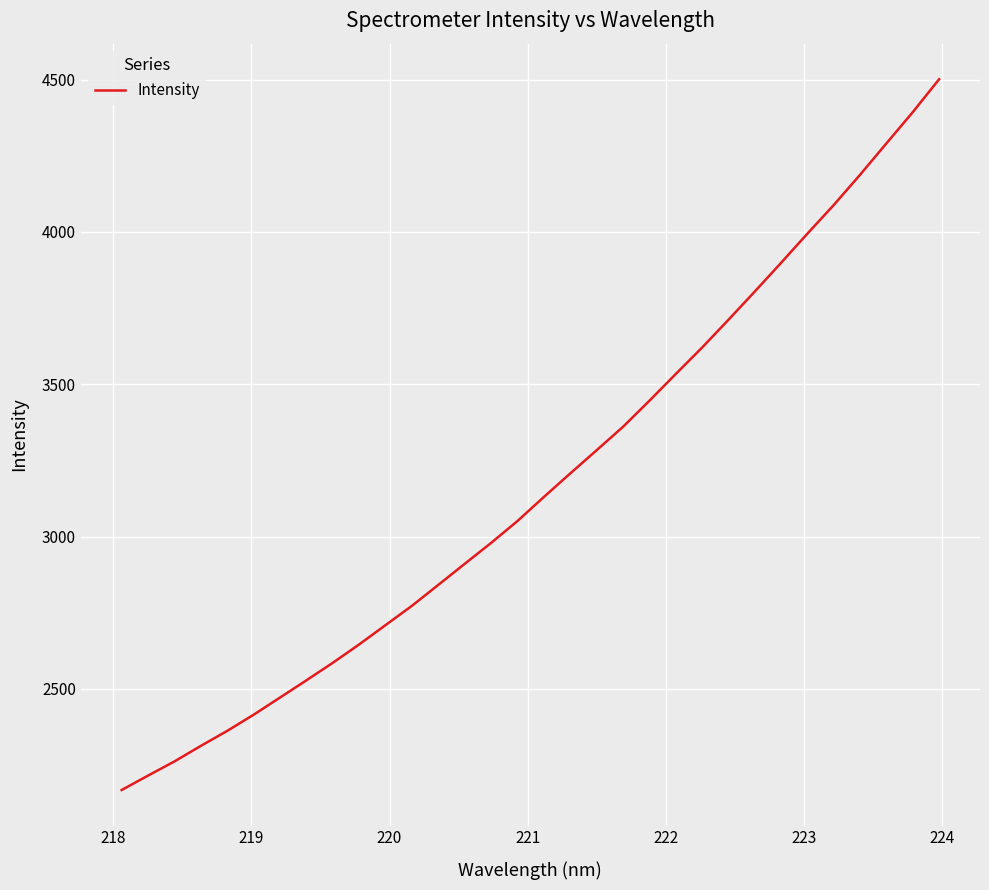

What is the greatest value displayed?

4501.1